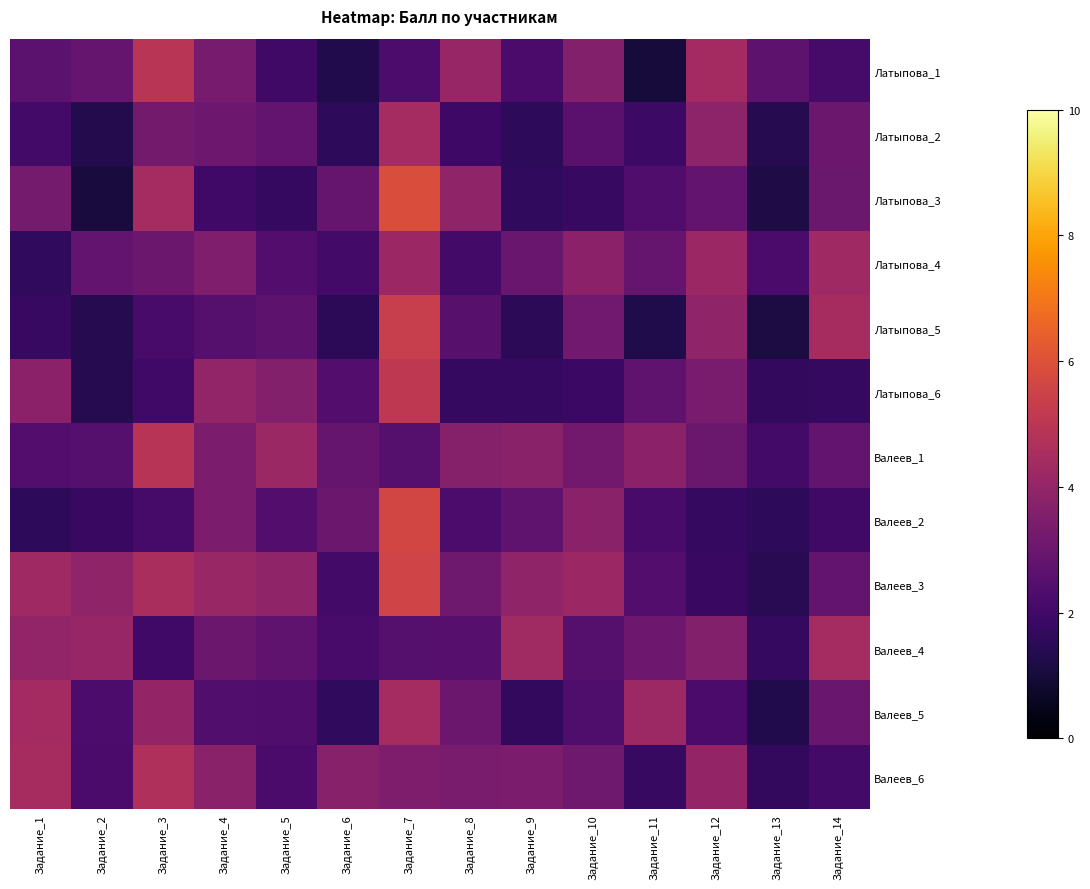

How many distinct data groups are displayed?

12